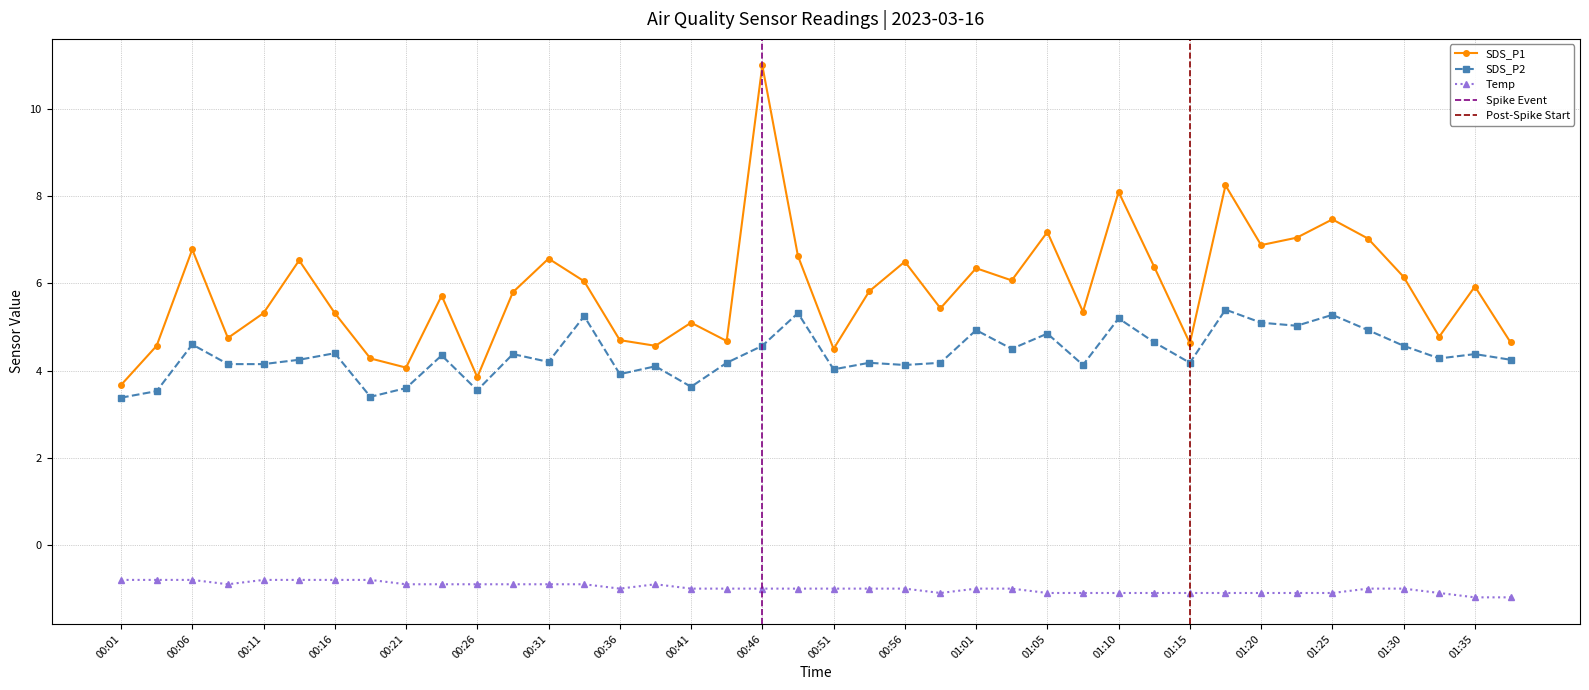

True or false: SDS_P1 has more than 2 interior local peaks.

True